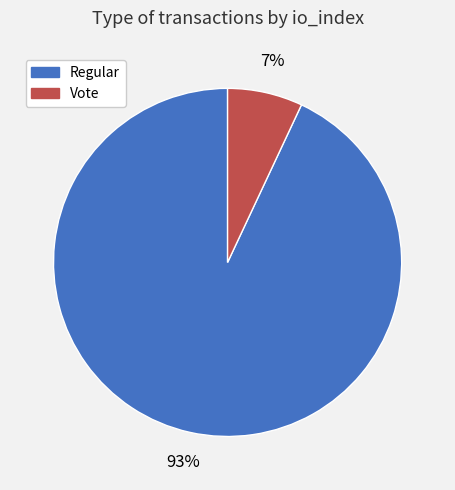

To the nearest percent, what is the average slice percentage?

50%